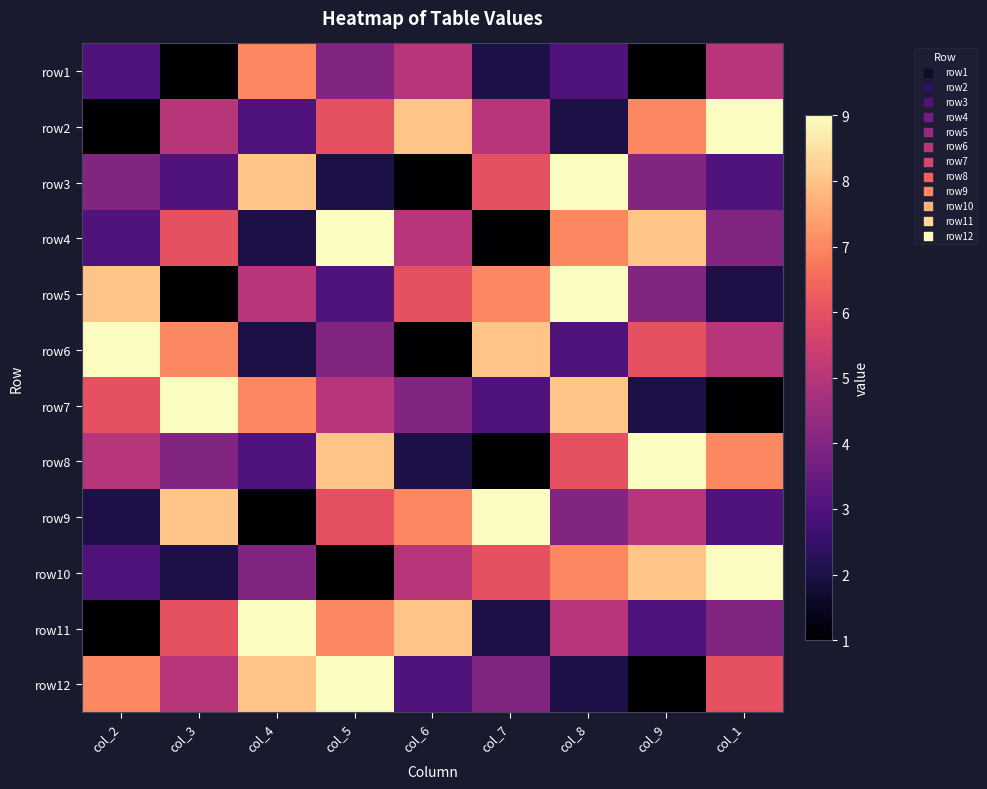

Reading left to right, extract all data points from this chart.

row1: col_2=3	col_3=1	col_4=7	col_5=4	col_6=5	col_7=2	col_8=3	col_9=1	col_1=5
row2: col_2=1	col_3=5	col_4=3	col_5=6	col_6=8	col_7=5	col_8=2	col_9=7	col_1=9
row3: col_2=4	col_3=3	col_4=8	col_5=2	col_6=1	col_7=6	col_8=9	col_9=4	col_1=3
row4: col_2=3	col_3=6	col_4=2	col_5=9	col_6=5	col_7=1	col_8=7	col_9=8	col_1=4
row5: col_2=8	col_3=1	col_4=5	col_5=3	col_6=6	col_7=7	col_8=9	col_9=4	col_1=2
row6: col_2=9	col_3=7	col_4=2	col_5=4	col_6=1	col_7=8	col_8=3	col_9=6	col_1=5
row7: col_2=6	col_3=9	col_4=7	col_5=5	col_6=4	col_7=3	col_8=8	col_9=2	col_1=1
row8: col_2=5	col_3=4	col_4=3	col_5=8	col_6=2	col_7=1	col_8=6	col_9=9	col_1=7
row9: col_2=2	col_3=8	col_4=1	col_5=6	col_6=7	col_7=9	col_8=4	col_9=5	col_1=3
row10: col_2=3	col_3=2	col_4=4	col_5=1	col_6=5	col_7=6	col_8=7	col_9=8	col_1=9
row11: col_2=1	col_3=6	col_4=9	col_5=7	col_6=8	col_7=2	col_8=5	col_9=3	col_1=4
row12: col_2=7	col_3=5	col_4=8	col_5=9	col_6=3	col_7=4	col_8=2	col_9=1	col_1=6